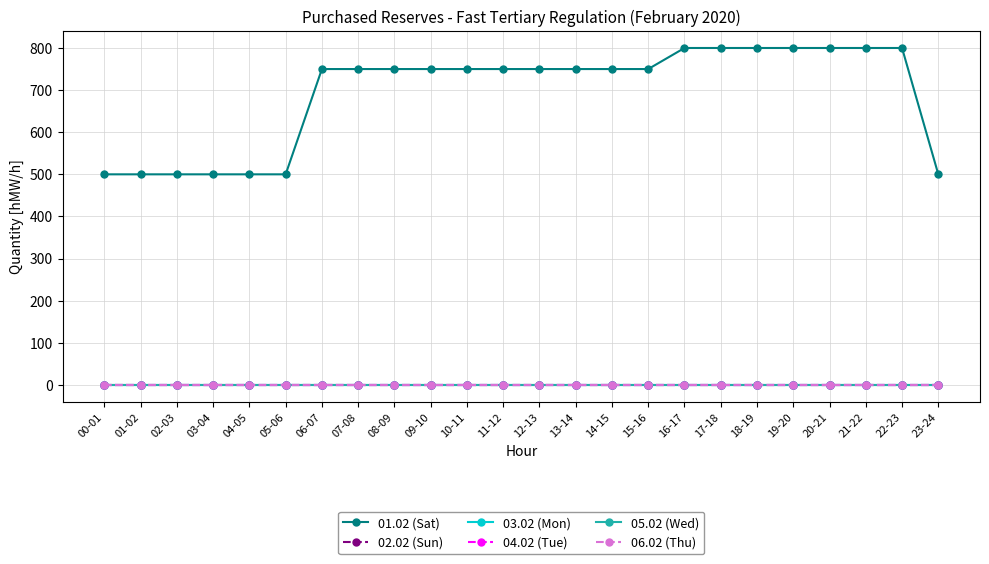

Which series has the largest total across all categories?

01.02 (Sat)